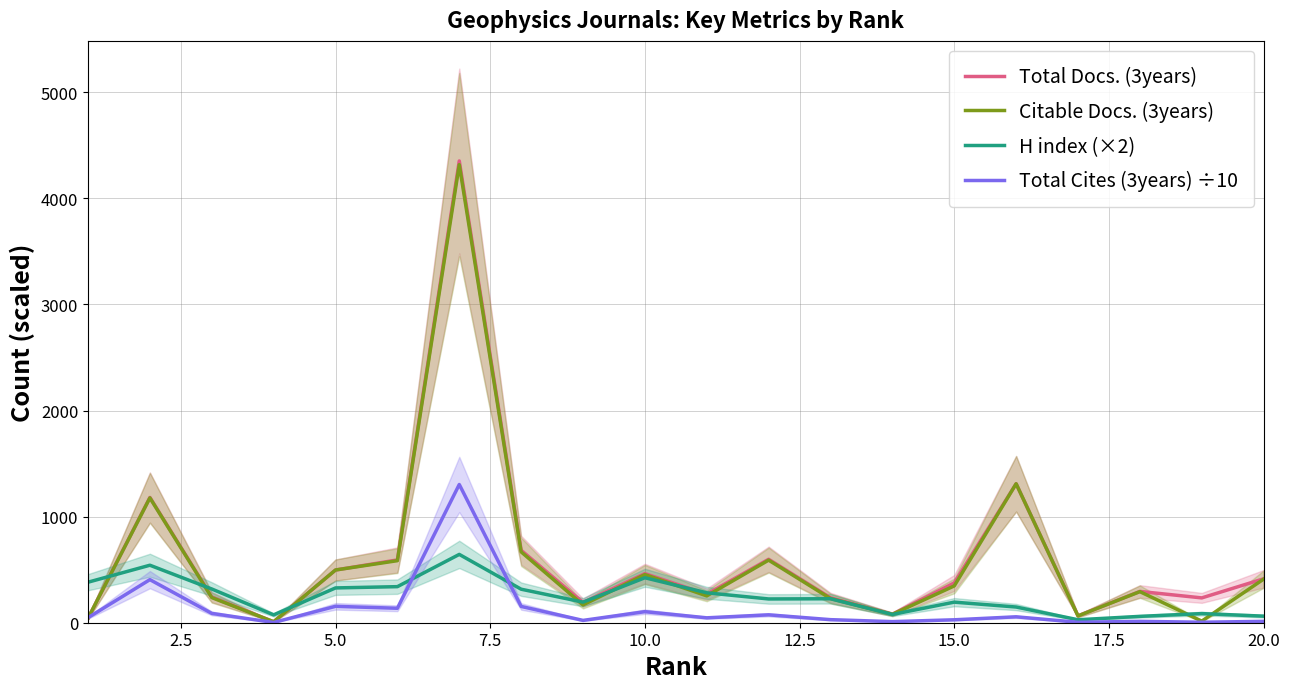

What is the highest value of the Total Docs. (3years) series?

4353.0